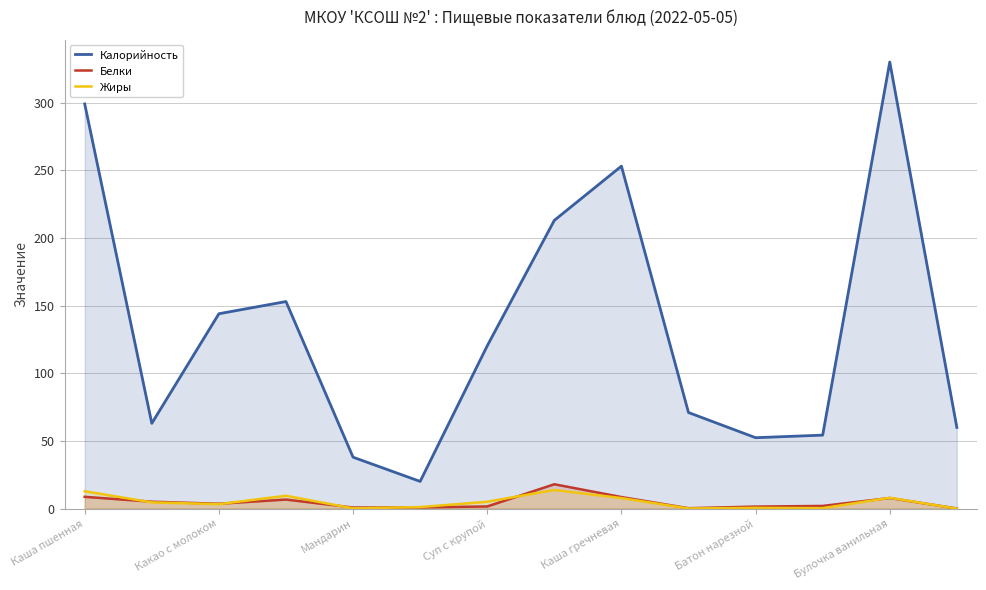

How many lines are shown in the chart?

3